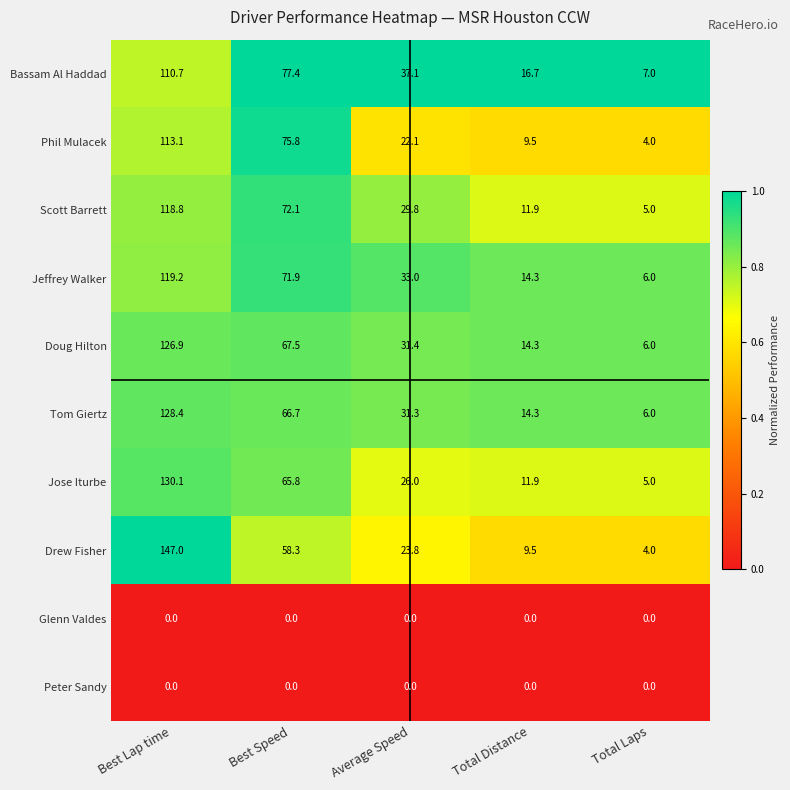

The value of Glenn Valdes at Total Distance is 0.0. True or false?

True